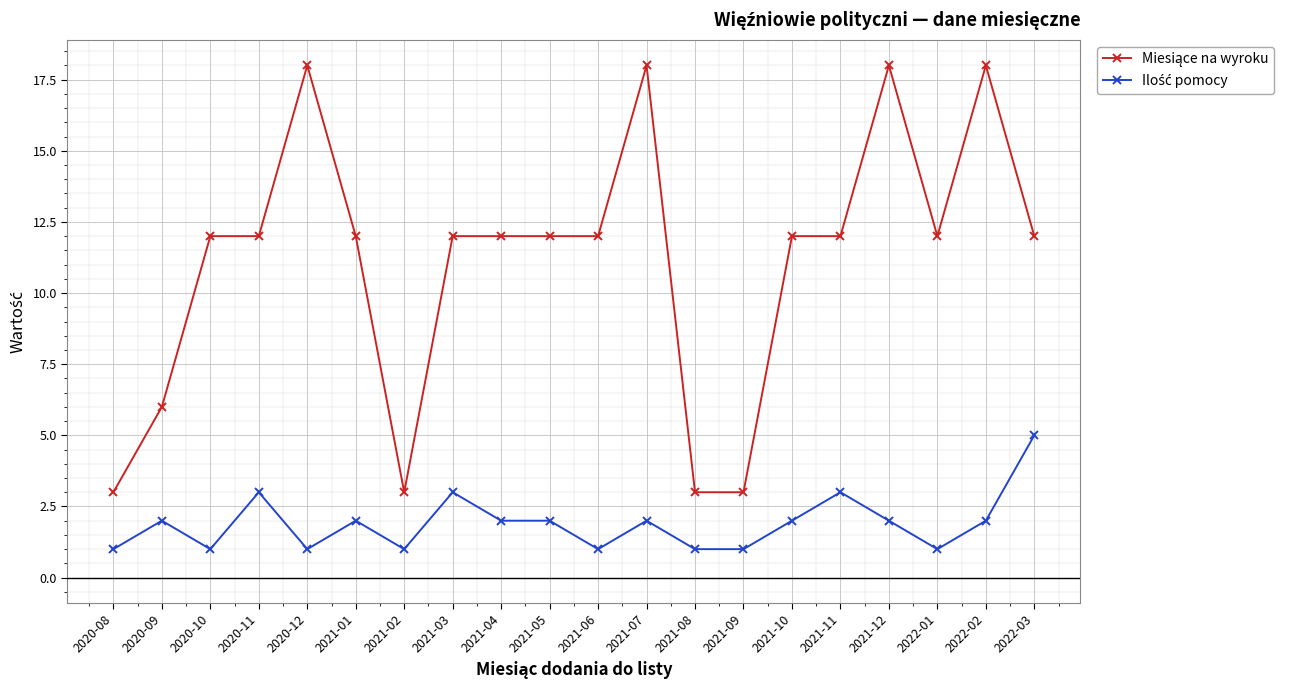

What is the maximum value shown in the chart?

18